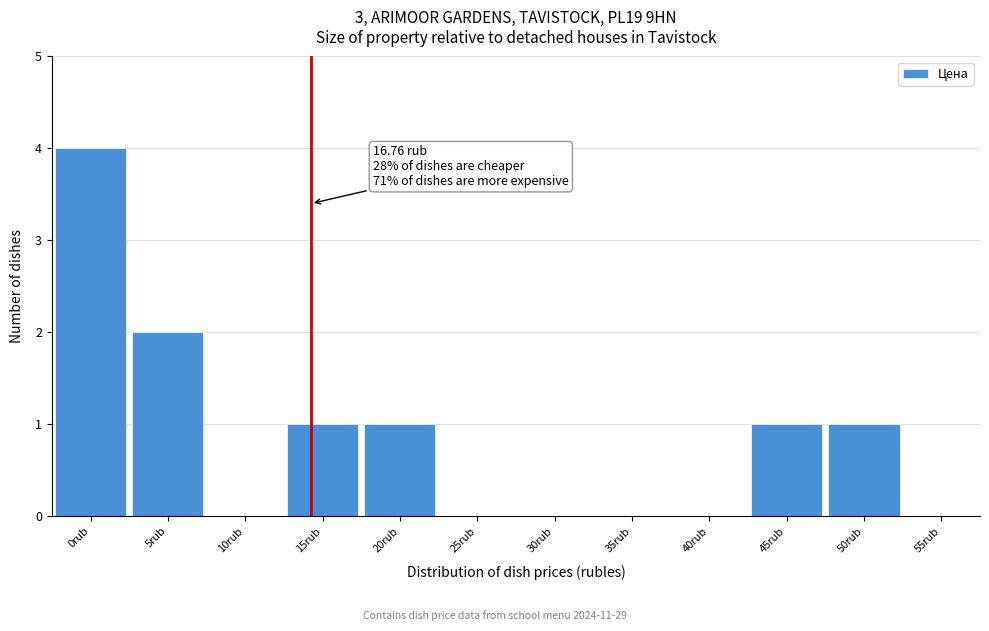

Reading left to right, extract all data points from this chart.

0rub=4	5rub=2	10rub=0	15rub=1	20rub=1	25rub=0	30rub=0	35rub=0	40rub=0	45rub=1	50rub=1	55rub=0